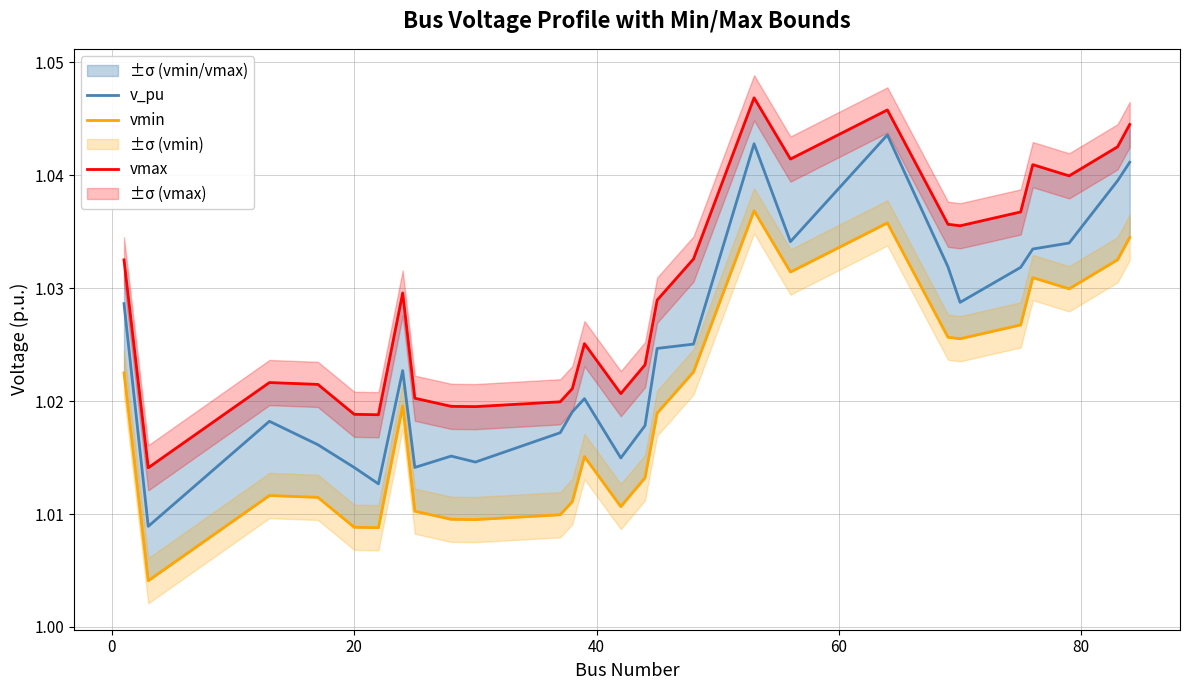

Rank the series by their average value, from highest to lowest.

vmax, v_pu, vmin